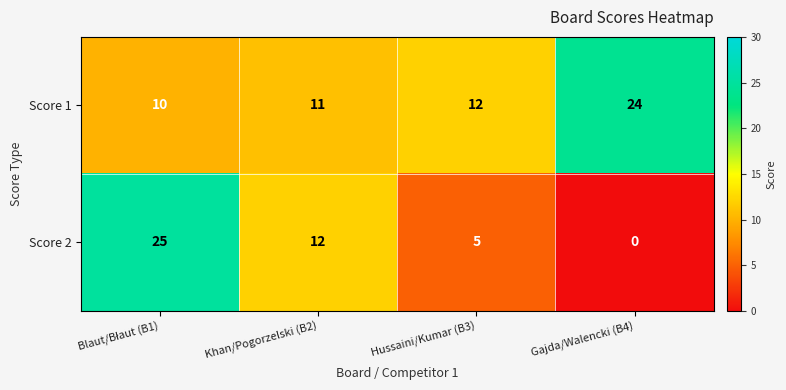

What is the spread (max minus min) of values at Hussaini/Kumar (B3)?

7